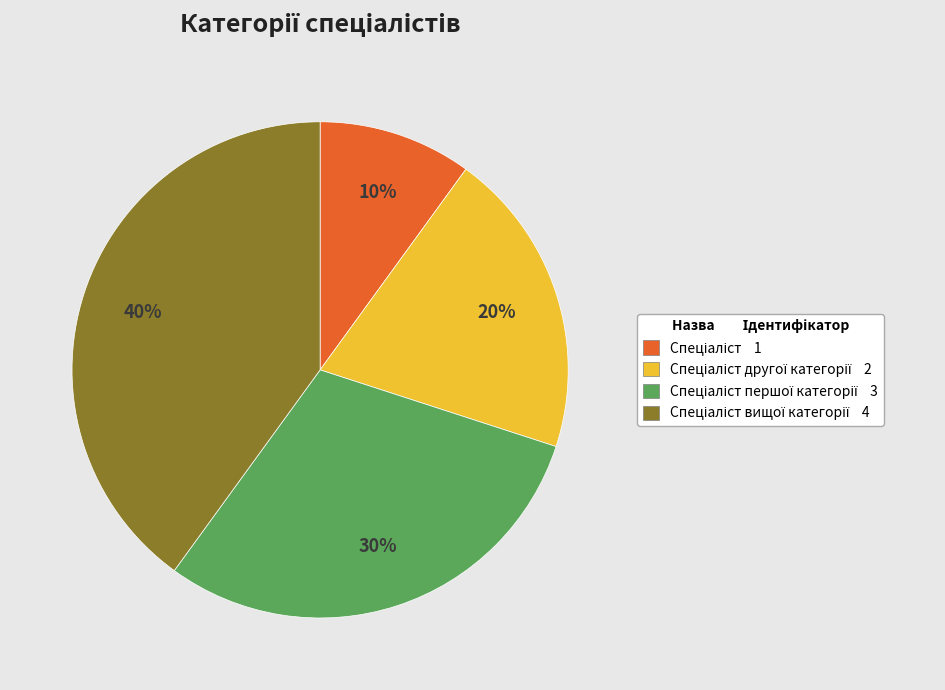

Is there any slice that represents more than half of the pie?

No